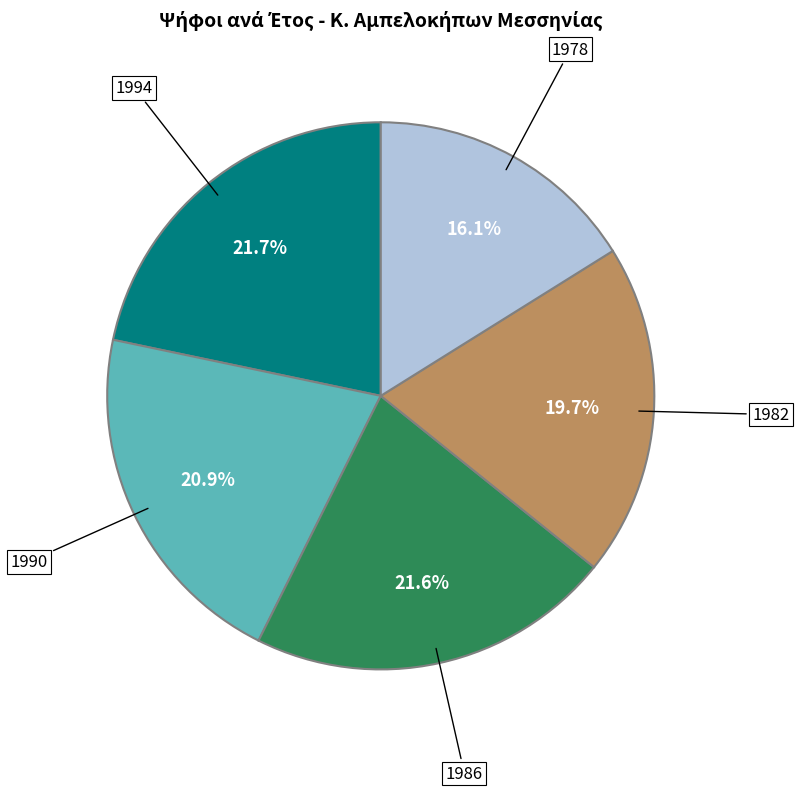

Is there any slice that represents more than half of the pie?

No